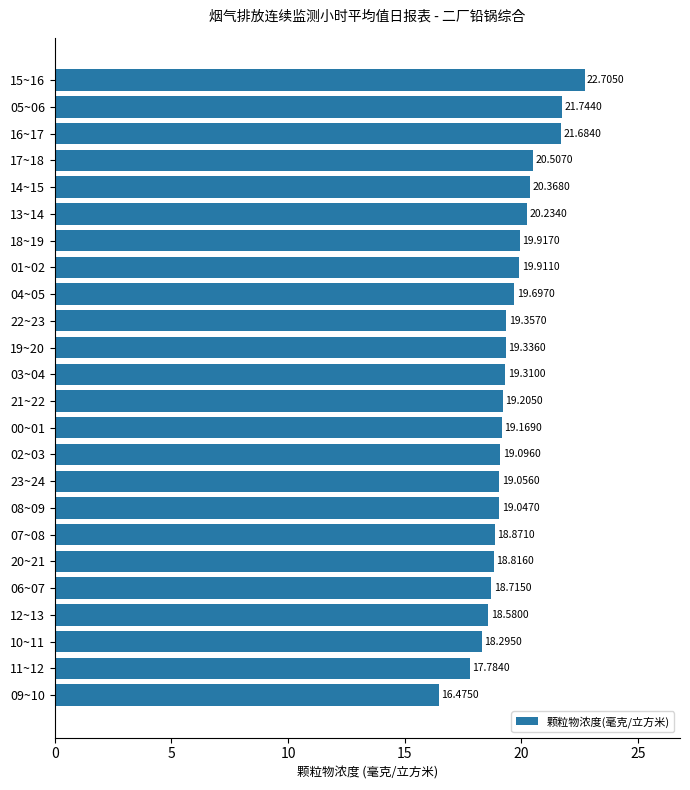

Which has a higher value, 07~08 or 08~09?

08~09